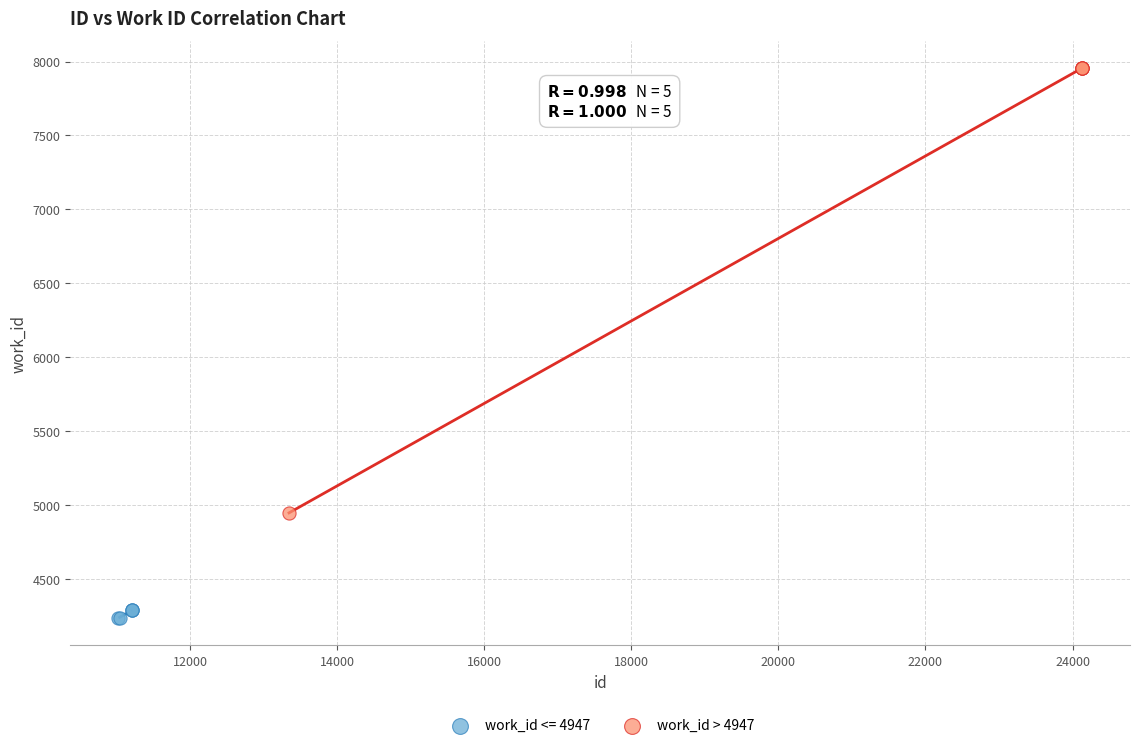

Which series contains the highest Y value?

work_id > 4947